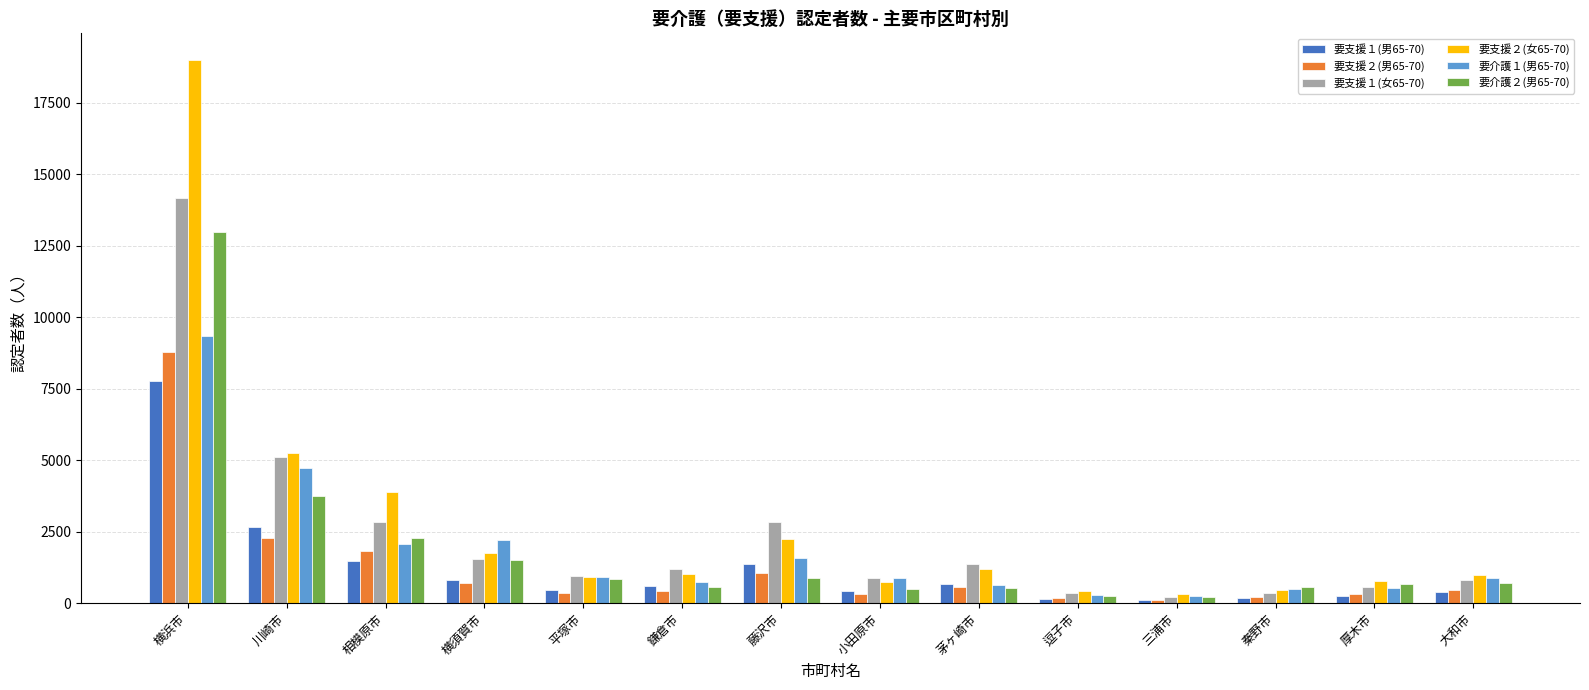

True or false: 要介護２(男65-70) has a value of 563 at 鎌倉市.

True